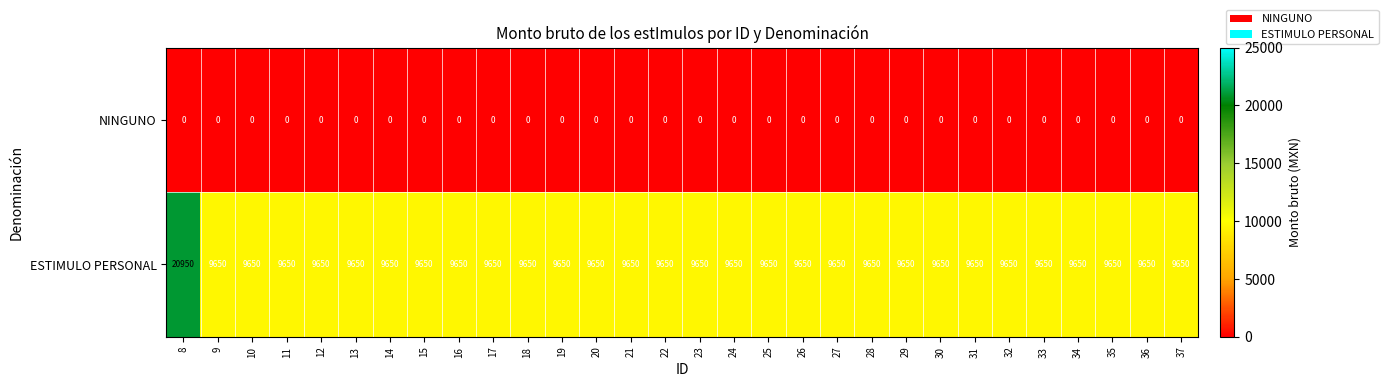

At 23, list the series in order from smallest to largest.

NINGUNO, ESTIMULO PERSONAL